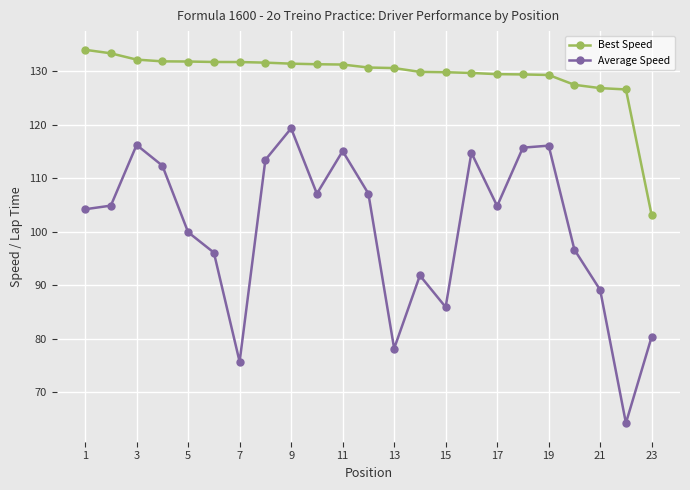

Rank the series by their maximum value, from lowest to highest.

Average Speed, Best Speed